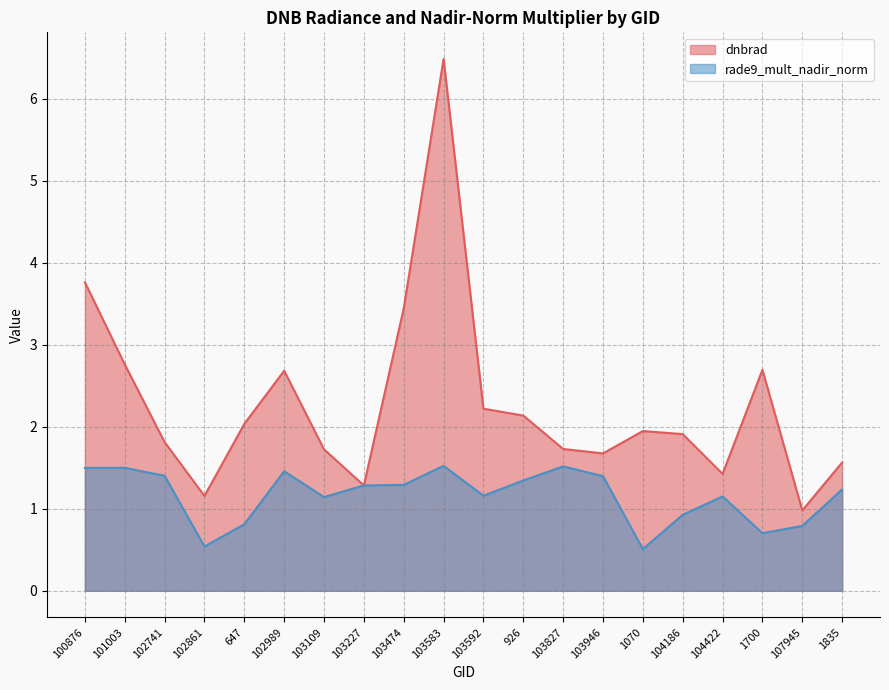

What is the sum of the dnbrad values at 1070 and 103592?

4.2